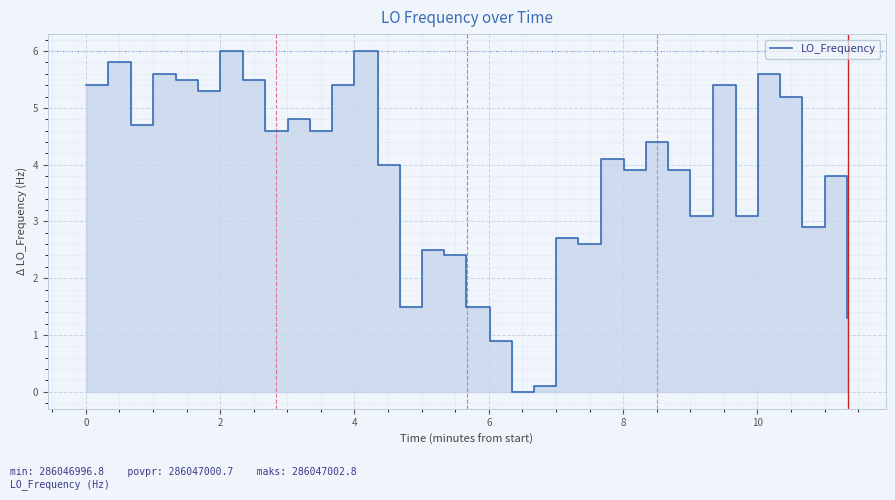

What is the greatest value displayed?

6.0